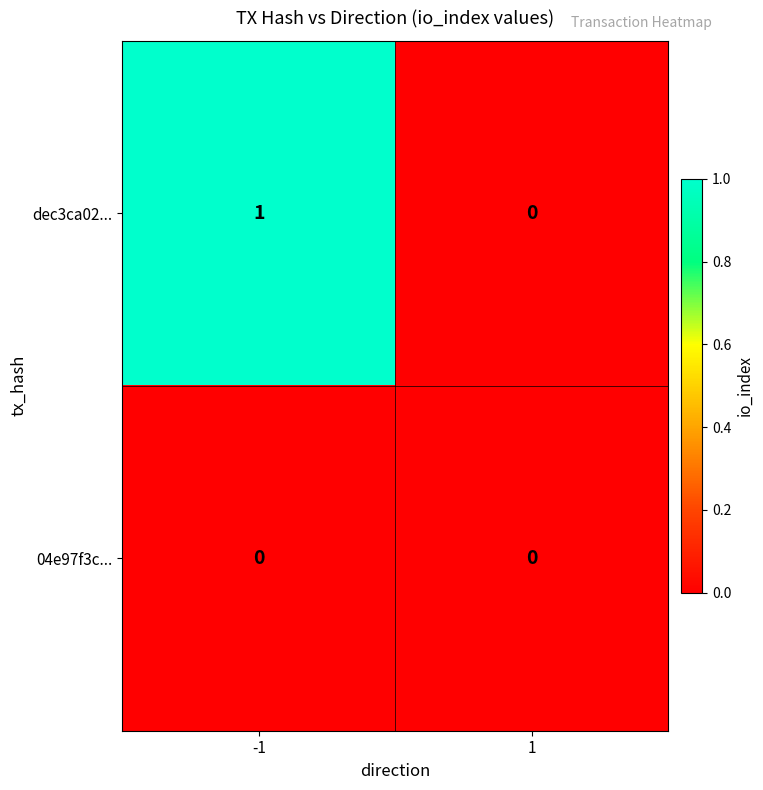

Reading left to right, extract all data points from this chart.

dec3ca02...: -1=1	1=0
04e97f3c...: -1=0	1=0